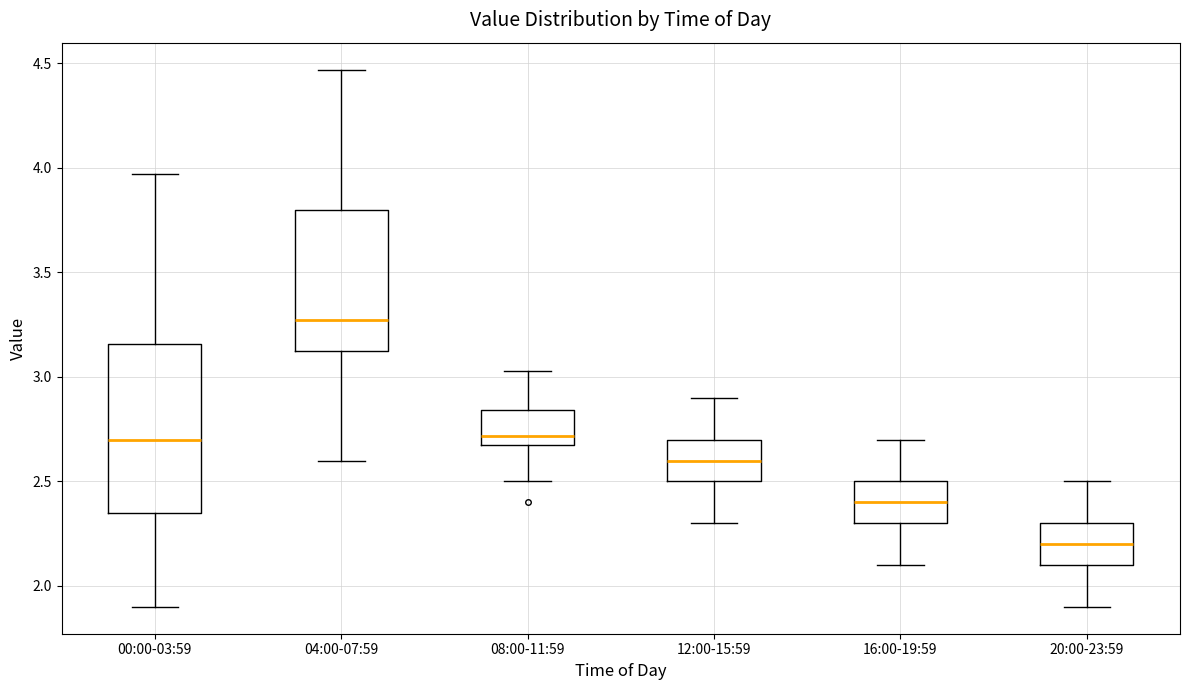

Which box's median line is the lowest?

20:00-23:59